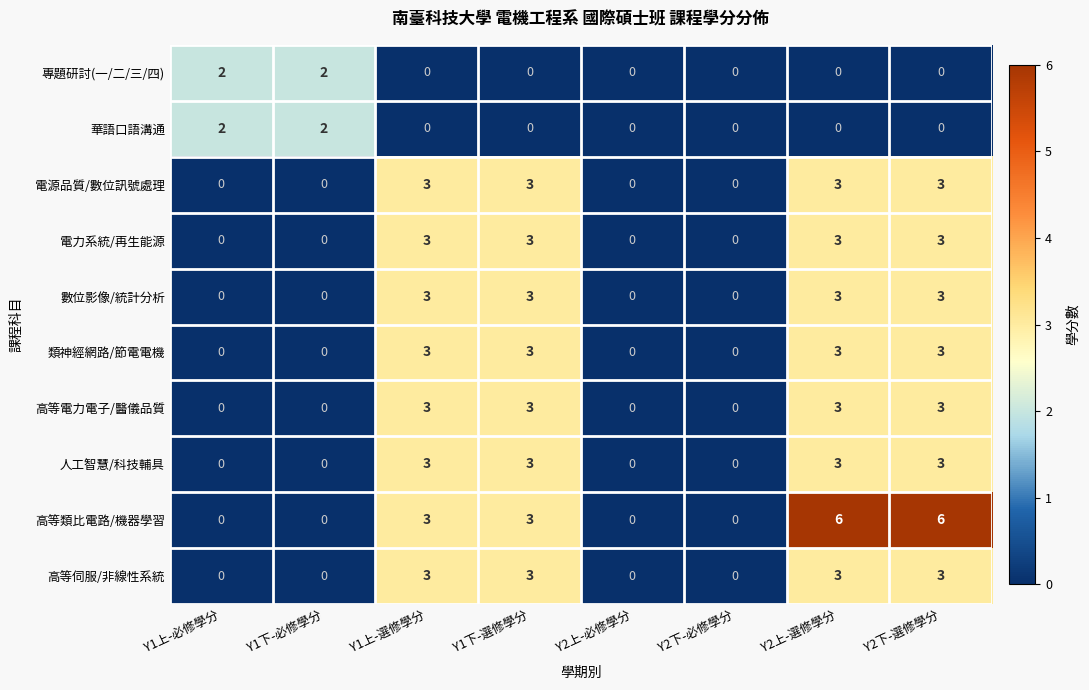

The value of 數位影像/統計分析 at Y2下-必修學分 is 1. True or false?

False